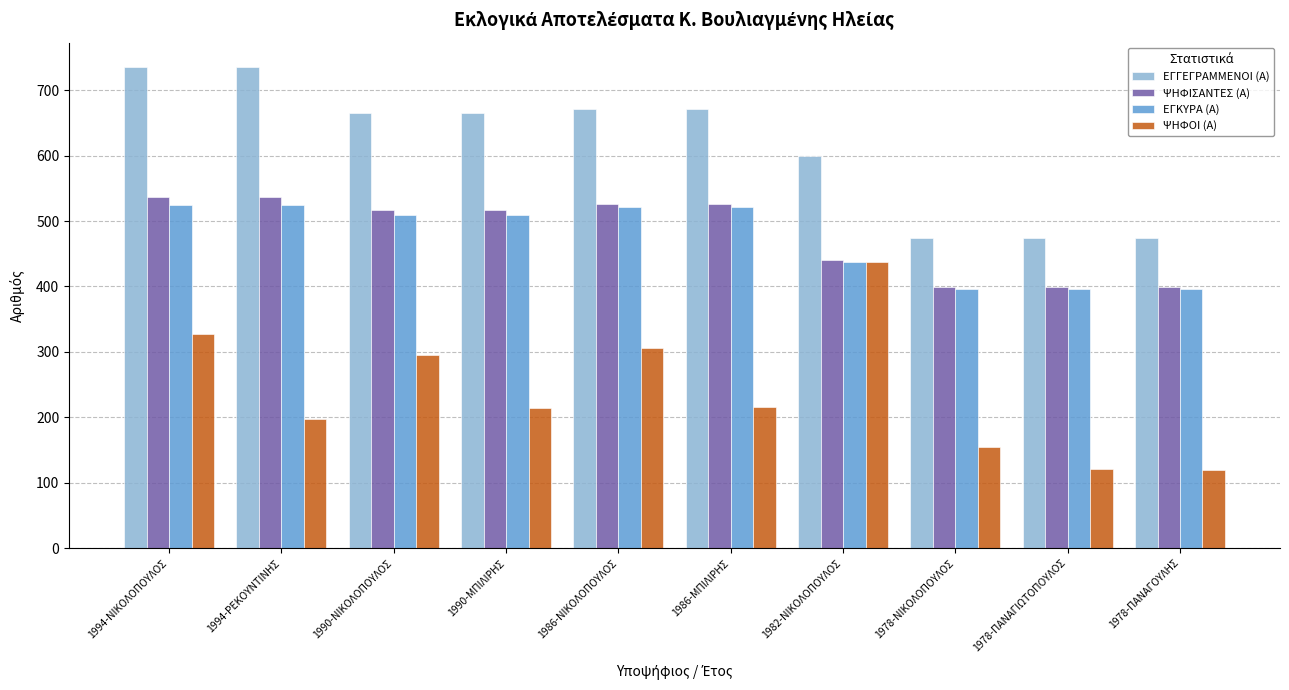

At 1994-ΝΙΚΟΛΟΠΟΥΛΟΣ, list the series in order from smallest to largest.

ΨΗΦΟΙ (Α), ΕΓΚΥΡΑ (Α), ΨΗΦΙΣΑΝΤΕΣ (Α), ΕΓΓΕΓΡΑΜΜΕΝΟΙ (Α)